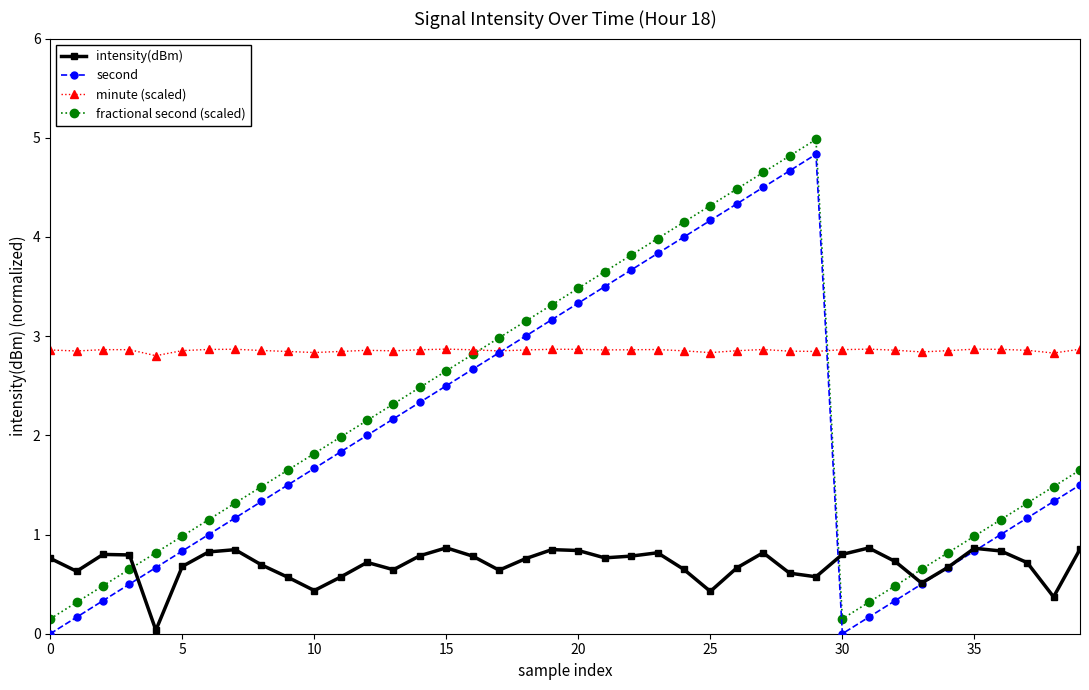

What is the highest value of the fractional second (scaled) series?

5.0